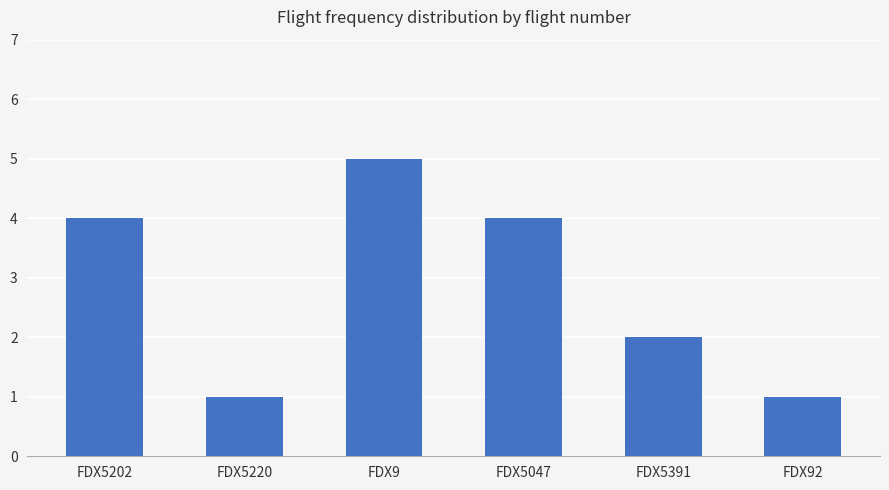

What is the average value?

3